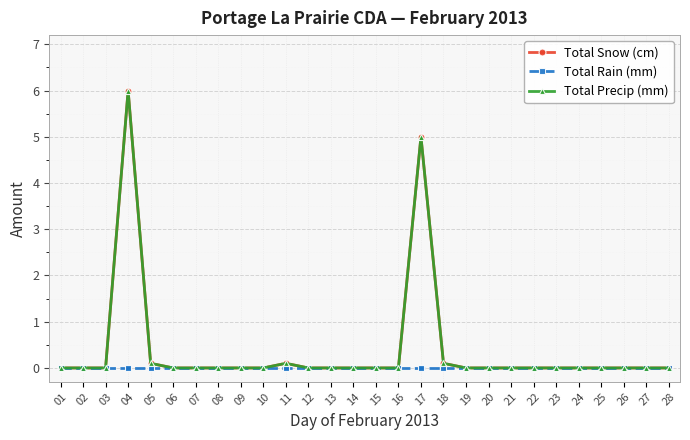

Does the chart have visible grid lines?

Yes